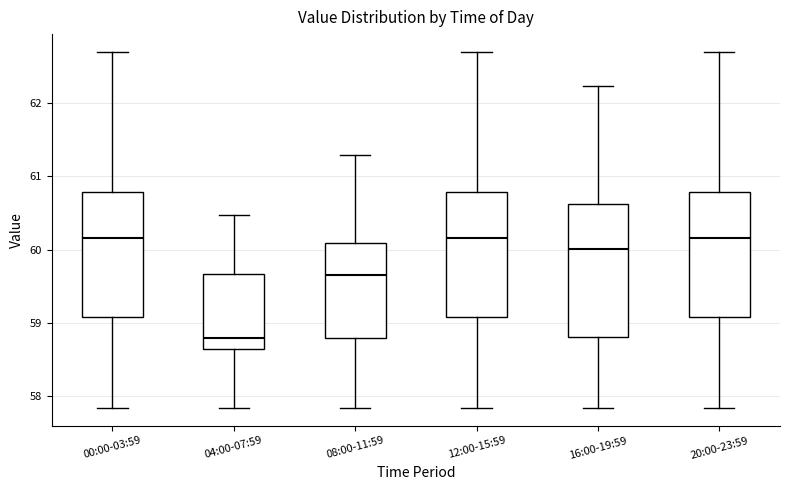

Reading left to right, read every box against the y-axis: the position of its median line, the range the box covers, and the ends of its whiskers. The values are not printed on the chart, so give them approximately, as read against the axis.

00:00-03:59: median 60.2, box 59.1 to 60.8, whiskers 57.8 to 62.7
04:00-07:59: median 58.8, box 58.7 to 59.7, whiskers 57.8 to 60.5
08:00-11:59: median 59.7, box 58.8 to 60.1, whiskers 57.8 to 61.3
12:00-15:59: median 60.2, box 59.1 to 60.8, whiskers 57.8 to 62.7
16:00-19:59: median 60.0, box 58.8 to 60.6, whiskers 57.8 to 62.2
20:00-23:59: median 60.2, box 59.1 to 60.8, whiskers 57.8 to 62.7